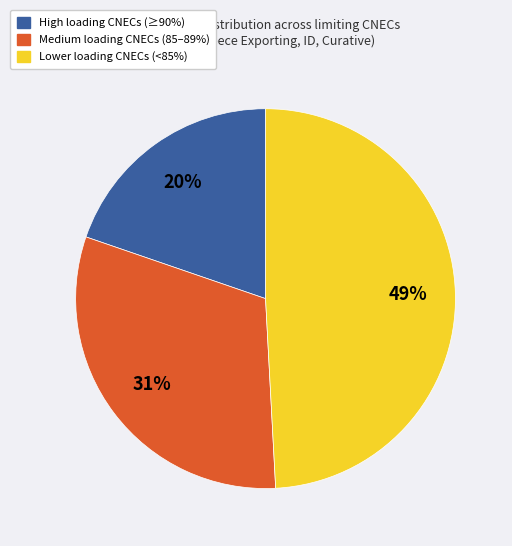

Combined, do High loading CNECs (≥90%) and Lower loading CNECs (<85%) account for over 50%?

Yes